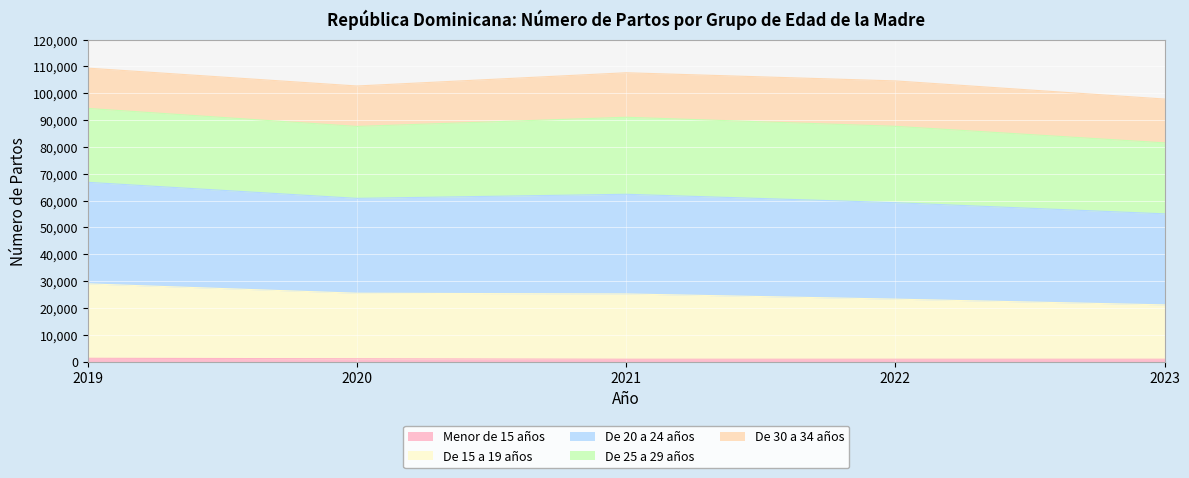

In Menor de 15 años, how many points are lower than both neighbors (excluding endpoints)?

1